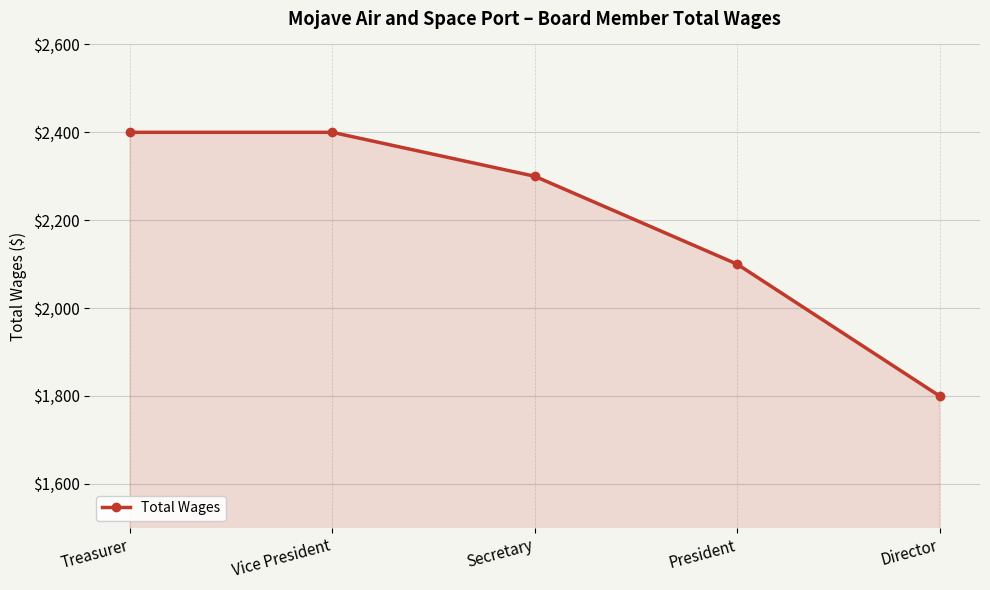

What is the change in value from Secretary to President?

-200